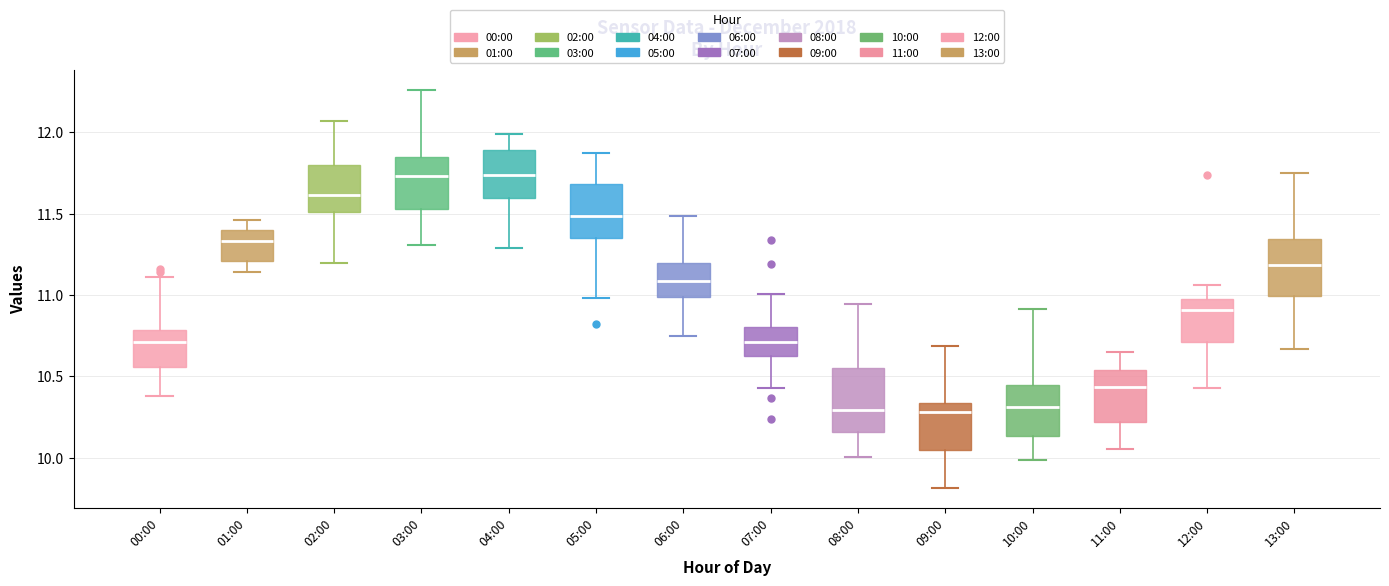

Reading left to right, transcribe this box plot: for each box, give where its median line is, the range the box spans, and where its two whiskers end, as read against the y-axis. The values are not printed on the chart, so give them approximately, as read against the axis.

00:00: median 10.70, box 10.55 to 10.80, whiskers 10.40 to 11.10
01:00: median 11.35, box 11.20 to 11.40, whiskers 11.15 to 11.45
02:00: median 11.60, box 11.50 to 11.80, whiskers 11.20 to 12.05
03:00: median 11.75, box 11.55 to 11.85, whiskers 11.30 to 12.25
04:00: median 11.75, box 11.60 to 11.90, whiskers 11.30 to 12.00
05:00: median 11.50, box 11.35 to 11.70, whiskers 11.00 to 11.85
06:00: median 11.10, box 11.00 to 11.20, whiskers 10.75 to 11.50
07:00: median 10.70, box 10.65 to 10.80, whiskers 10.45 to 11.00
08:00: median 10.30, box 10.15 to 10.55, whiskers 10.00 to 10.95
09:00: median 10.30, box 10.05 to 10.35, whiskers 9.80 to 10.70
10:00: median 10.30, box 10.15 to 10.45, whiskers 10.00 to 10.90
11:00: median 10.45, box 10.20 to 10.55, whiskers 10.05 to 10.65
12:00: median 10.90, box 10.70 to 11.00, whiskers 10.45 to 11.05
13:00: median 11.20, box 11.00 to 11.35, whiskers 10.65 to 11.75